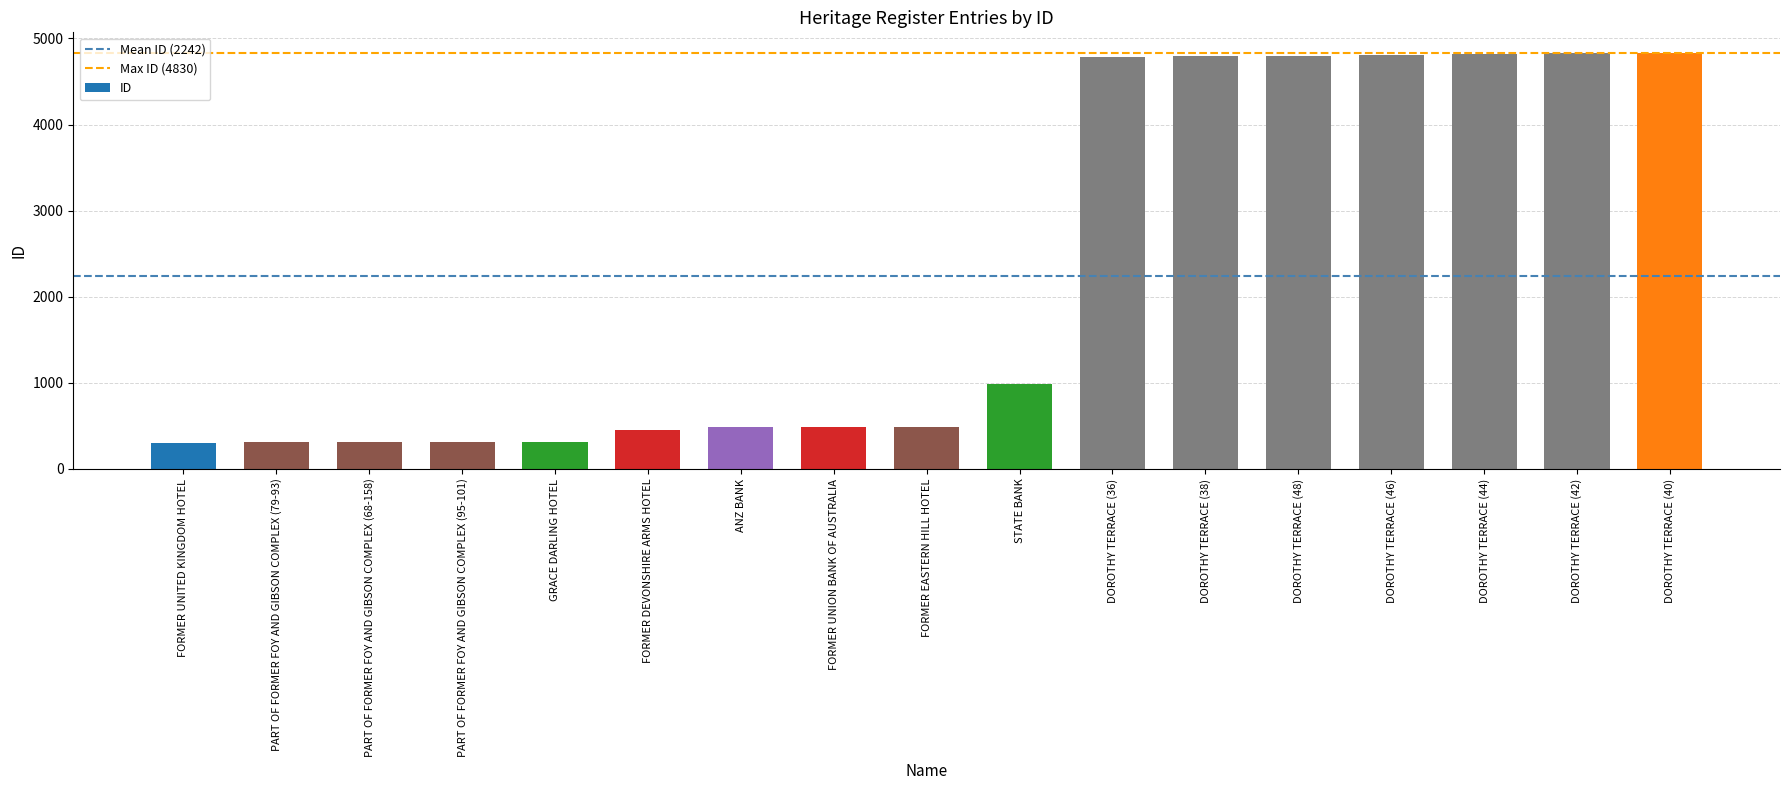

What is the difference between the maximum and second lowest values?

4518